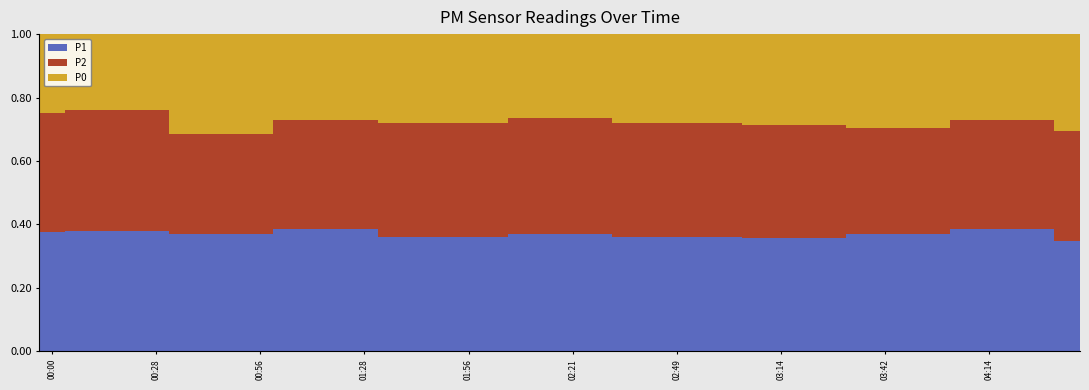

What is the sum of all P1 values?

14.8